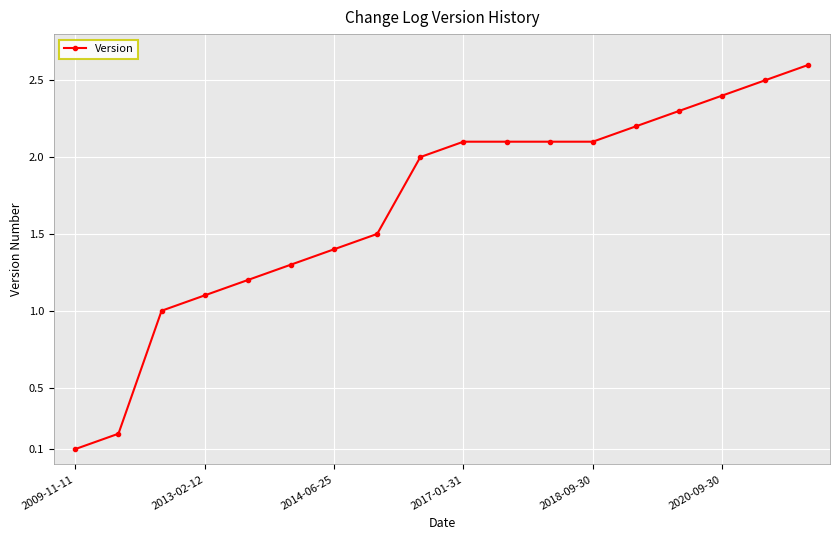

What is the value of the 6th point from the left?

1.3